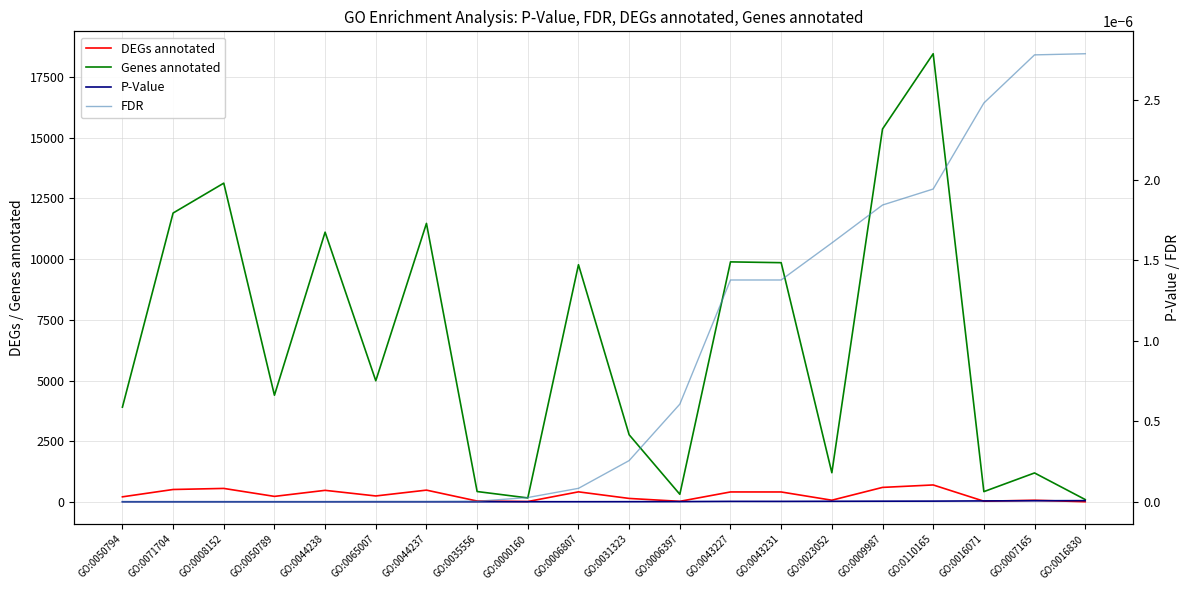

Which series changed the most between GO:0035556 and GO:0016830?

Genes annotated